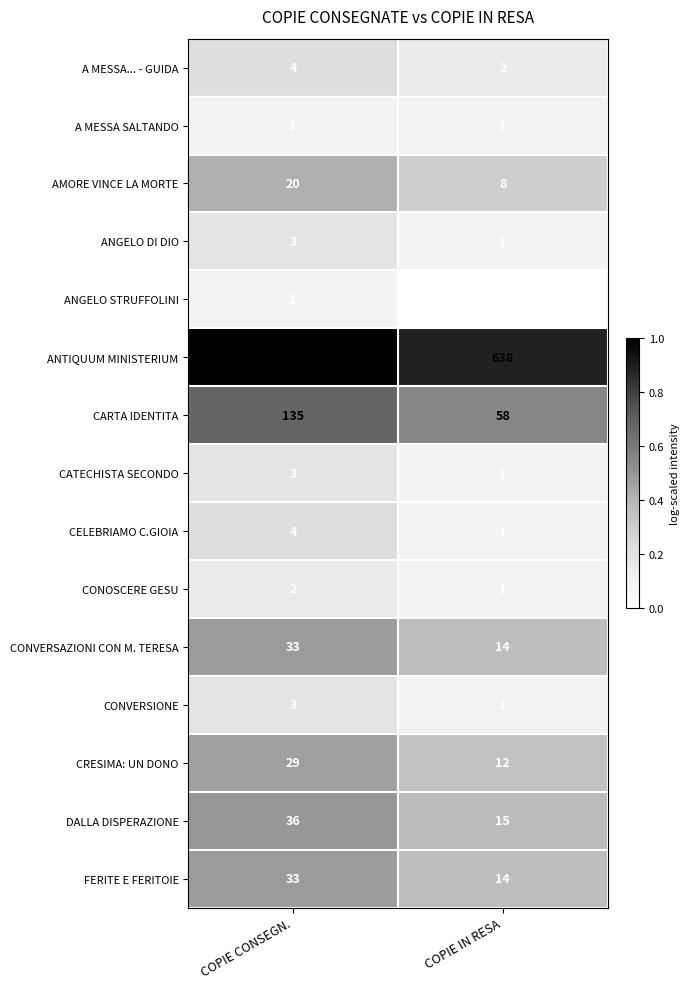

Is it true that DALLA DISPERAZIONE equals 25 at COPIE IN RESA?

False